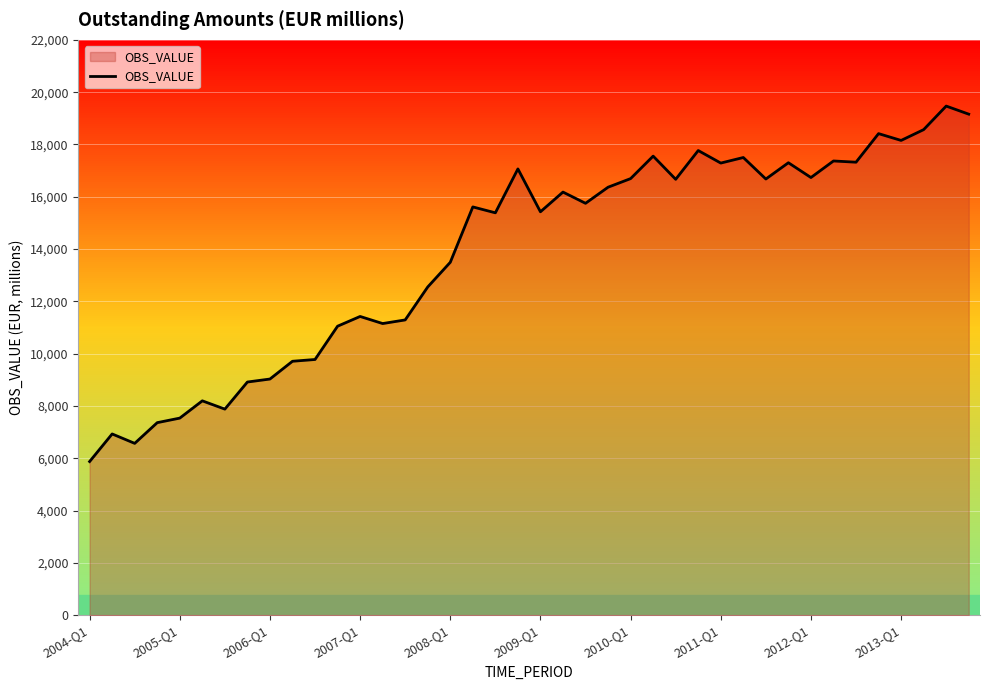

What is the greatest value displayed?

19467.4